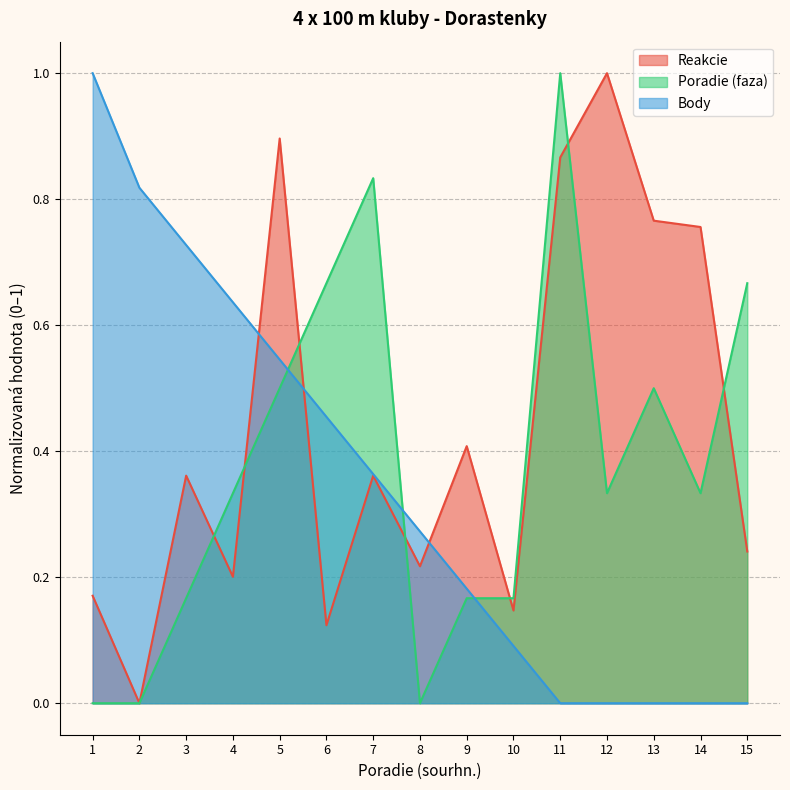

Which series ends up on top after the final intersection of Body and Poradie (faza)?

Poradie (faza)